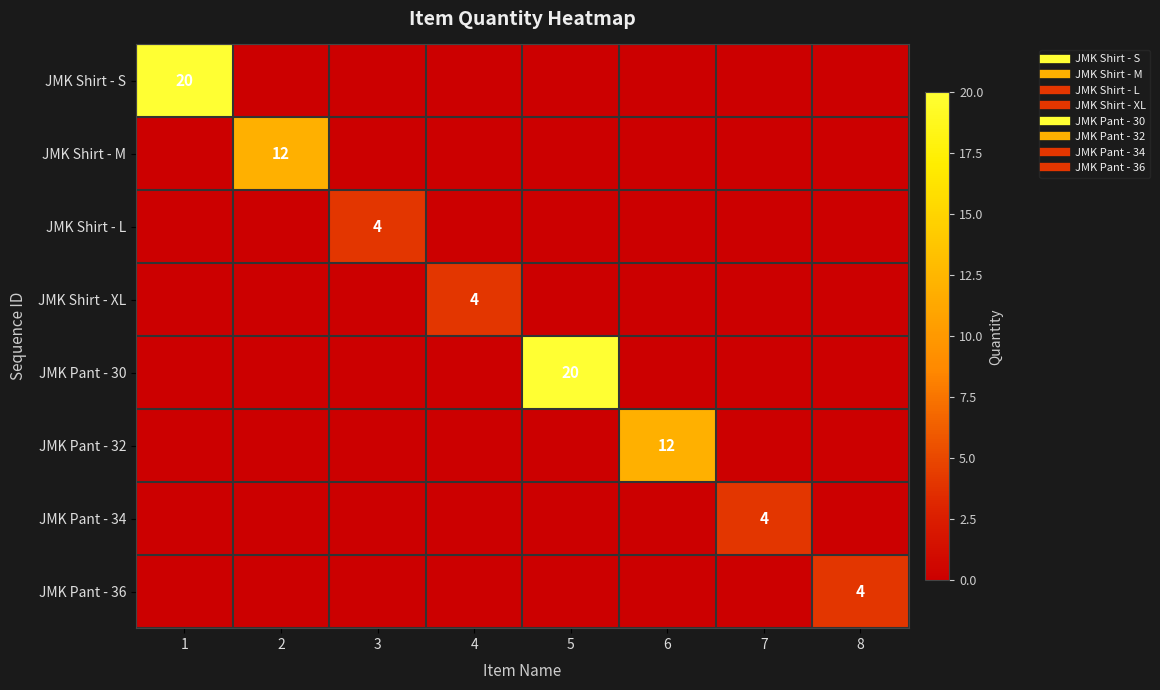

Which series changed the most between 1 and 4?

JMK Shirt - S